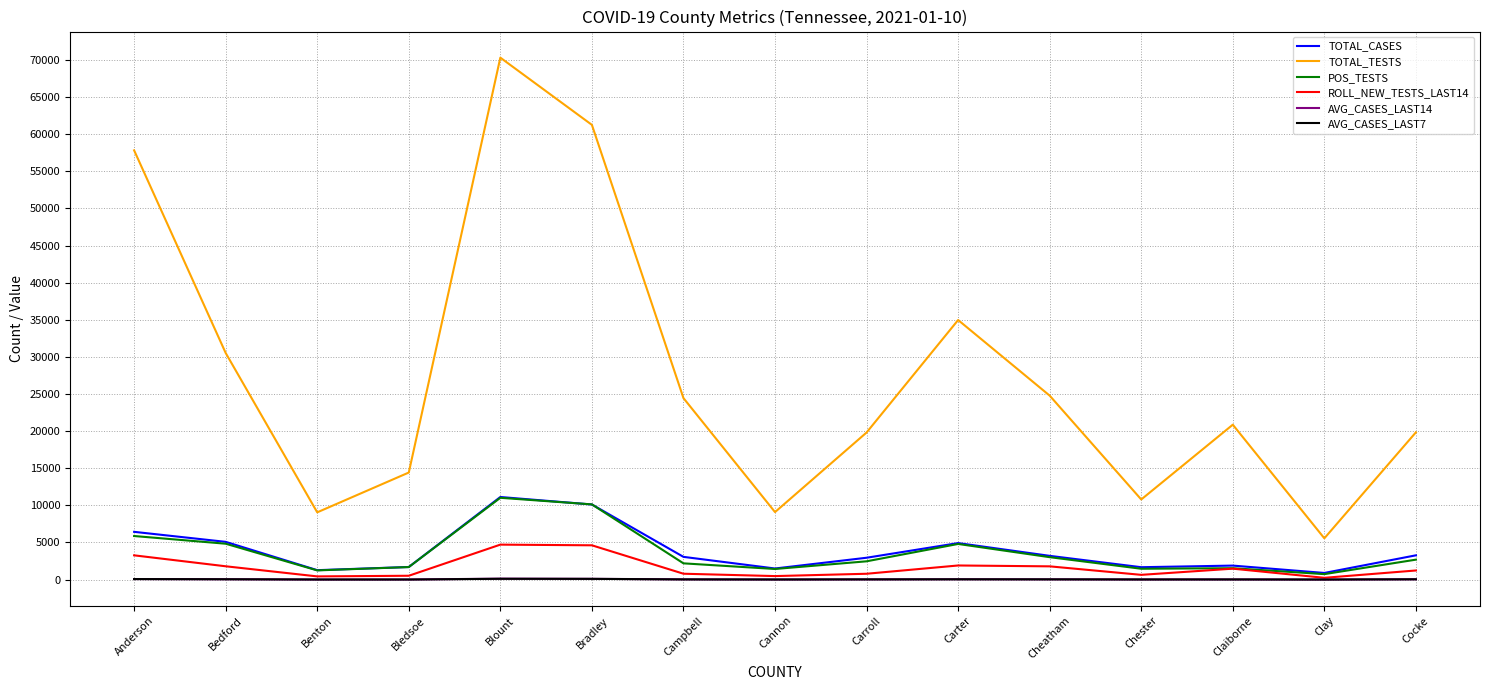

Read the TOTAL_TESTS value at Cheatham.

24785.0